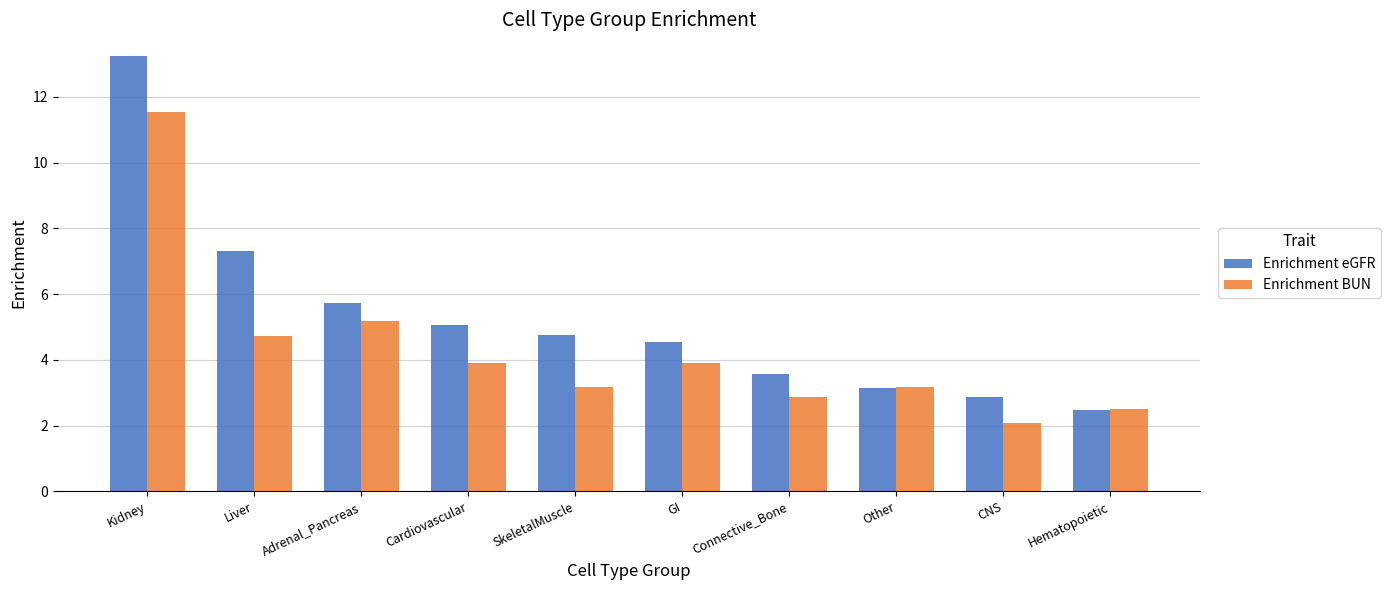

Rank the series by their average value, from lowest to highest.

Enrichment BUN, Enrichment eGFR